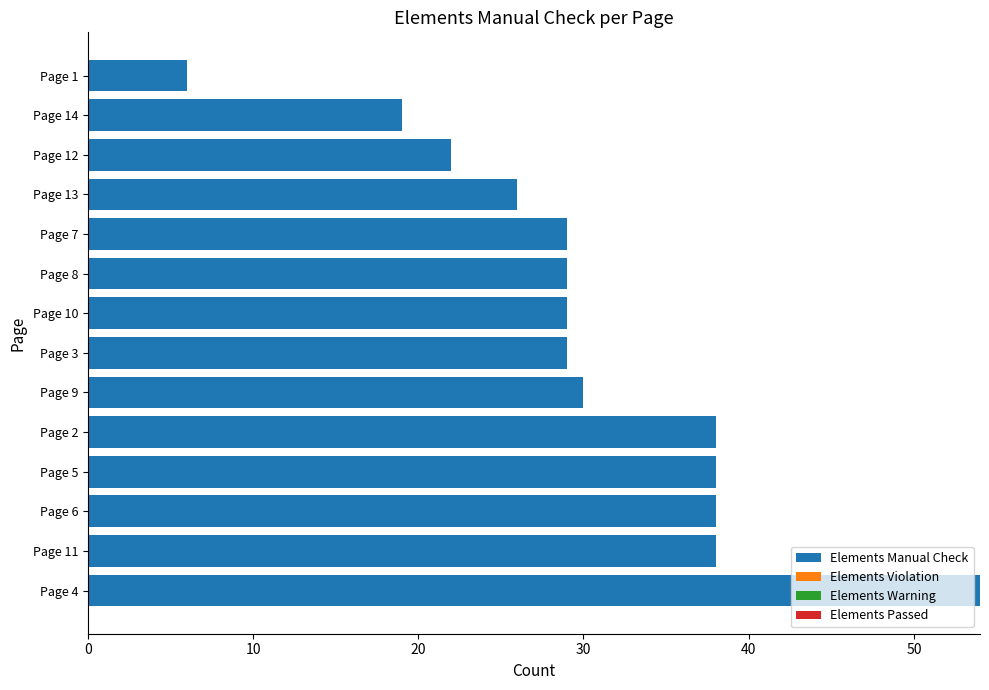

Between Page 3 and Page 14, which is larger?

Page 3